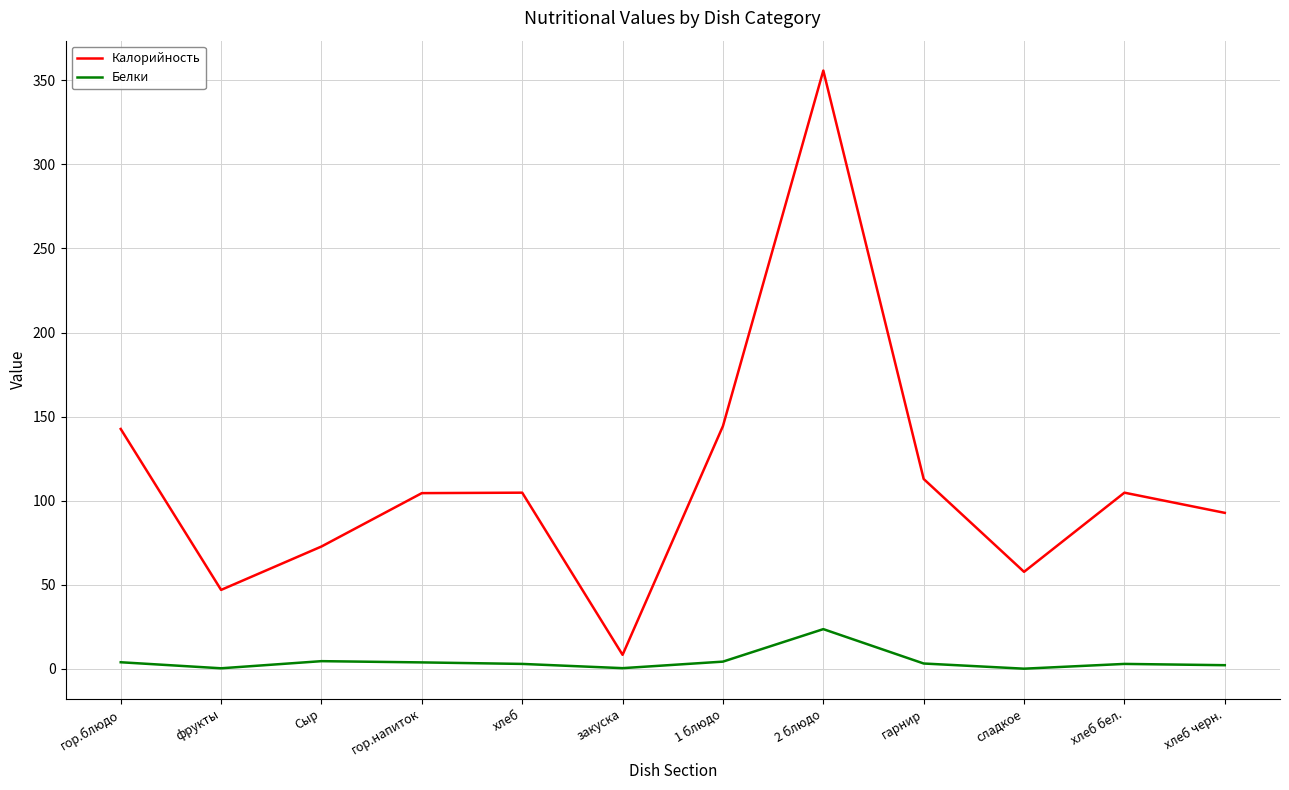

Read the Калорийность value at закуска.

8.4